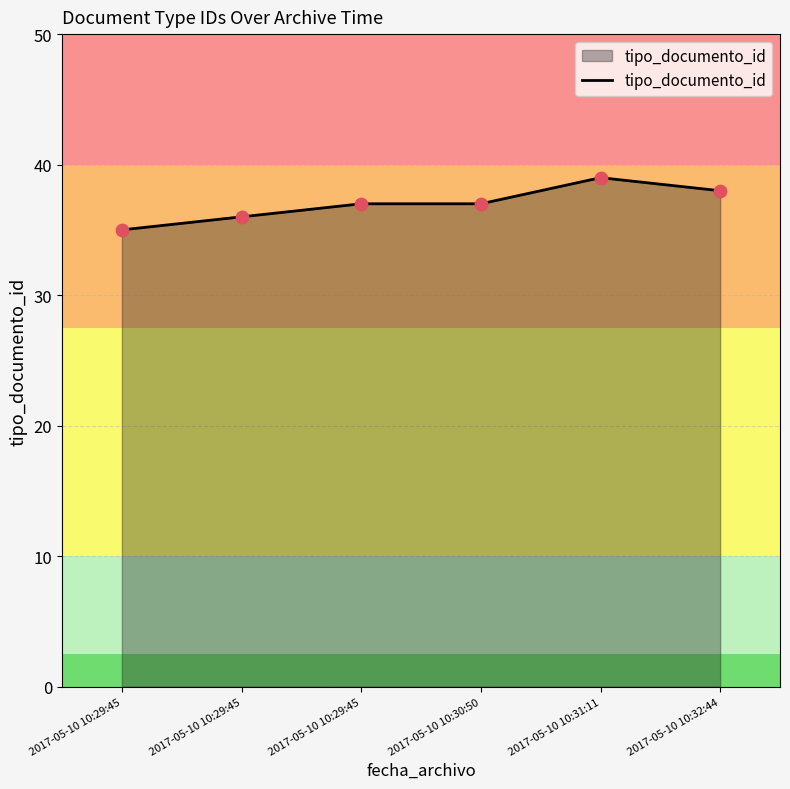

What is the change in value from 2017-05-10 10:29:45 to 2017-05-10 10:32:44?

+2